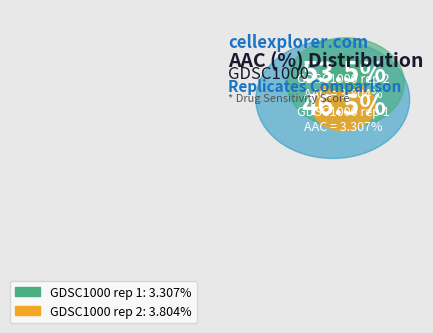

Rank the categories by value from highest to lowest.

GDSC1000 rep 2, GDSC1000 rep 1